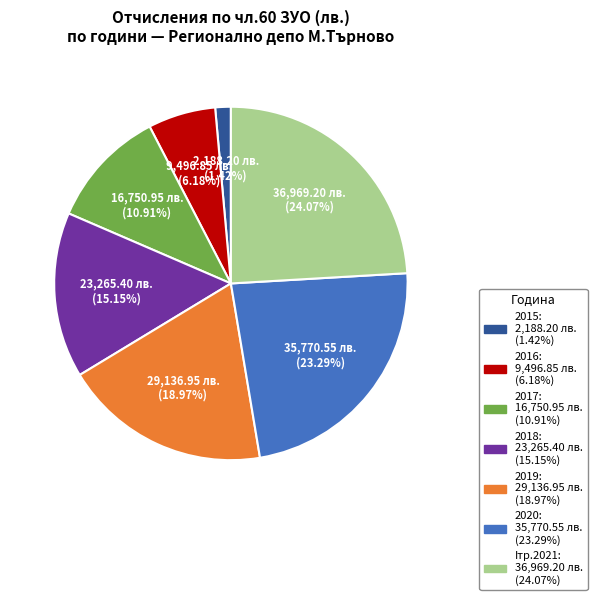

What is the ratio of the value at 2018 to the value at 2019?

0.8